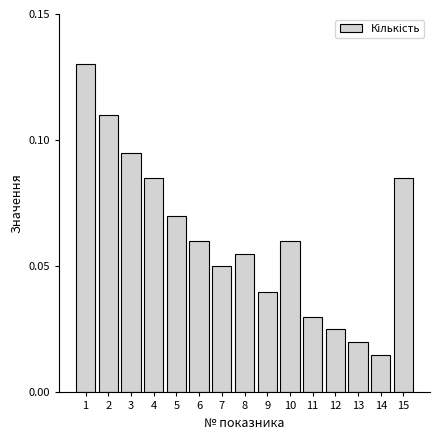

The value at 10 is 0.0. True or false?

False